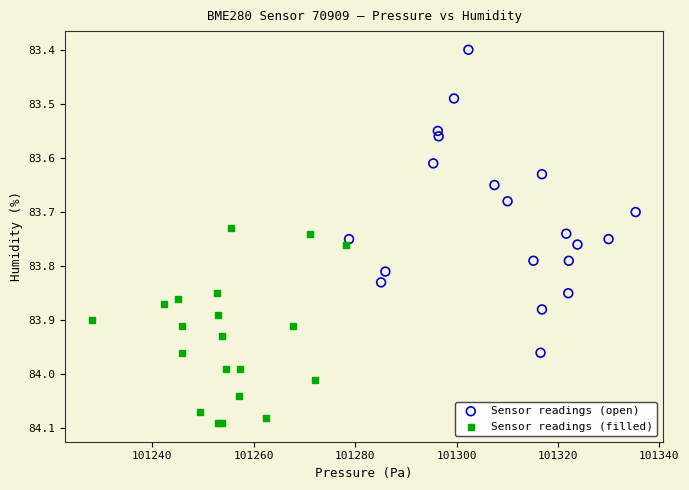

Which series has the largest Y range (max minus min)?

Sensor readings (open)